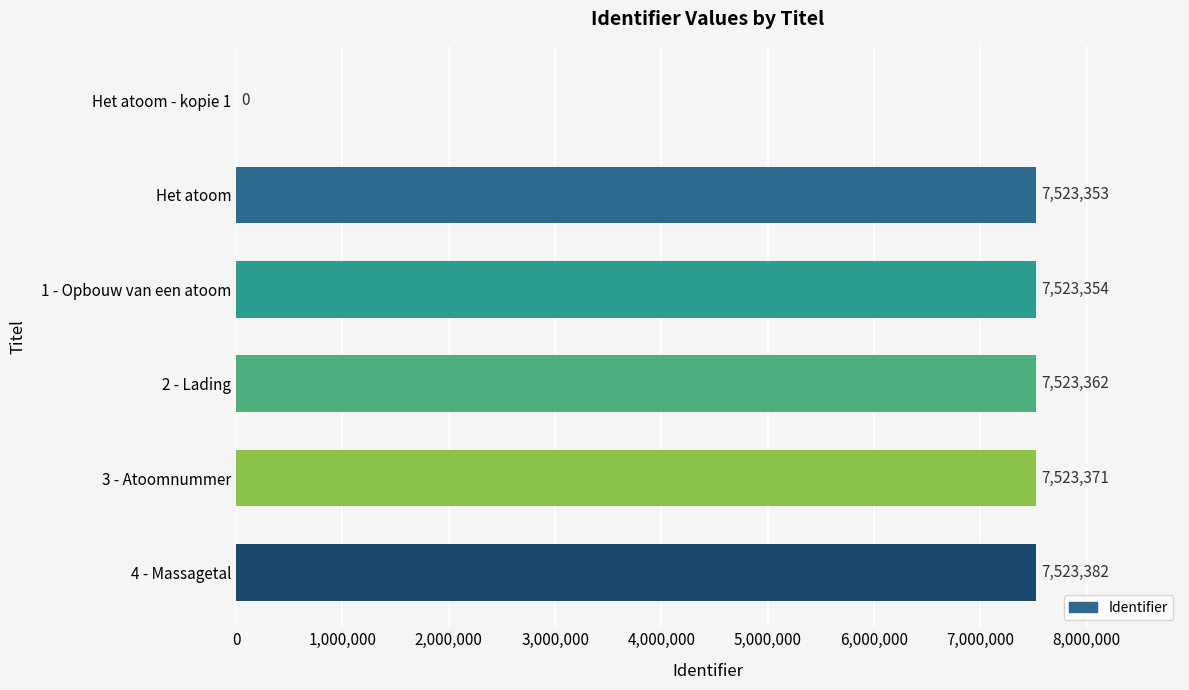

What is the change in value from Het atoom to 1 - Opbouw van een atoom?

+1